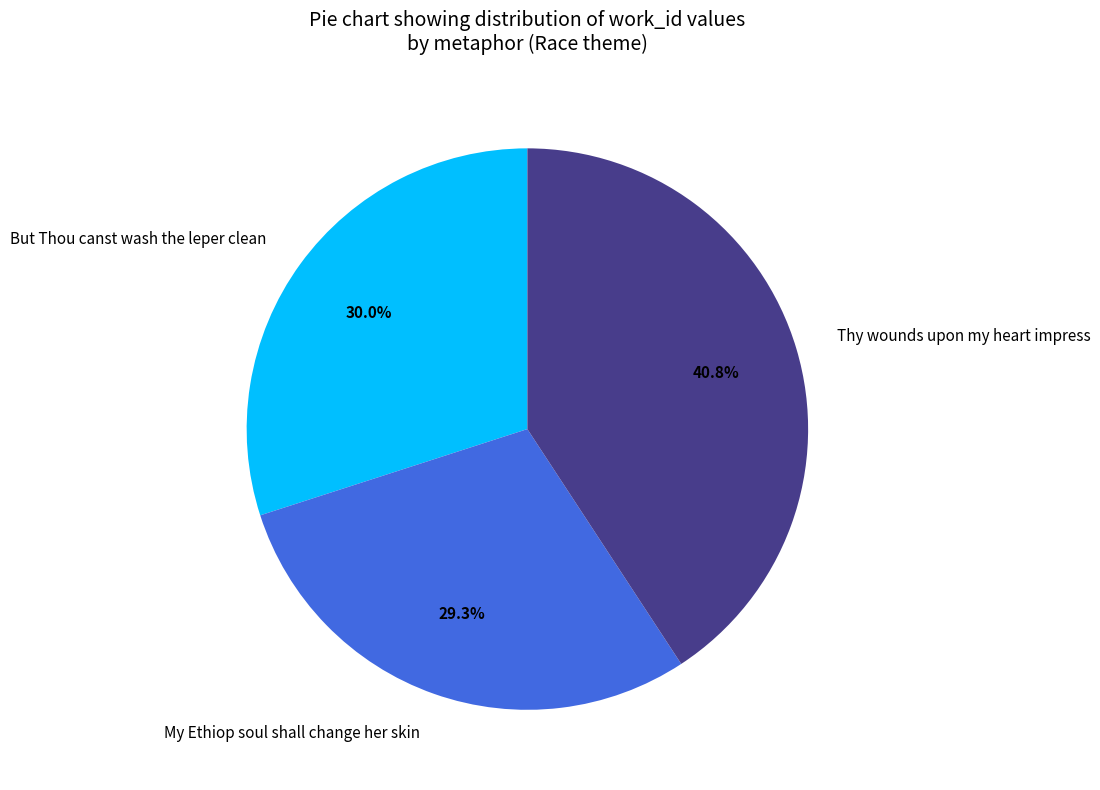

What is the total percentage of But Thou canst wash the leper clean and My Ethiop soul shall change her skin?

59.2%